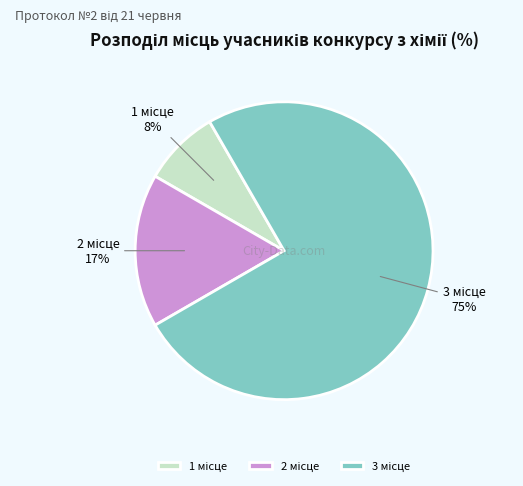

Does any single category account for the majority?

Yes